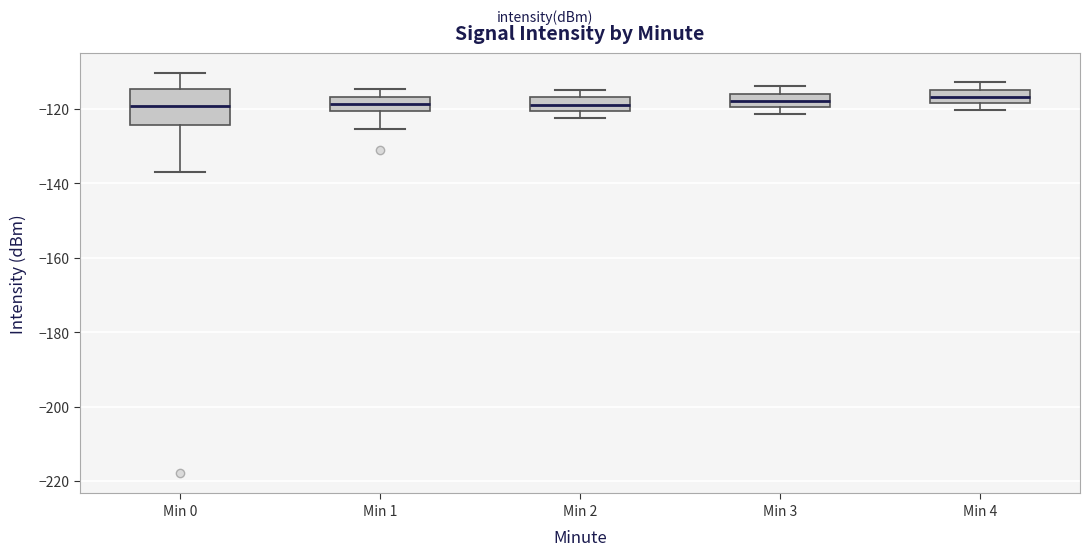

Reading left to right, read every box against the y-axis: the position of its median line, the range the box covers, and the ends of its whiskers. The values are not printed on the chart, so give them approximately, as read against the axis.

Min 0: median -120, box -124 to -114, whiskers -136 to -110
Min 1: median -118, box -120 to -116, whiskers -126 to -114
Min 2: median -118, box -120 to -116, whiskers -122 to -114
Min 3: median -118, box -120 to -116, whiskers -122 to -114
Min 4: median -116, box -118 to -114, whiskers -120 to -112